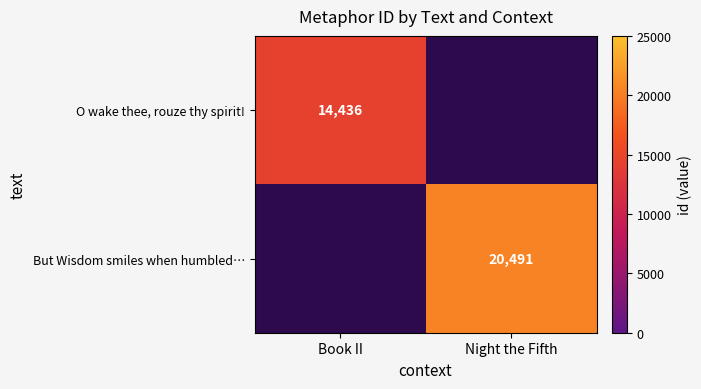

The O wake thee, rouze thy spirit! series shows 21254 at Book II. True or false?

False